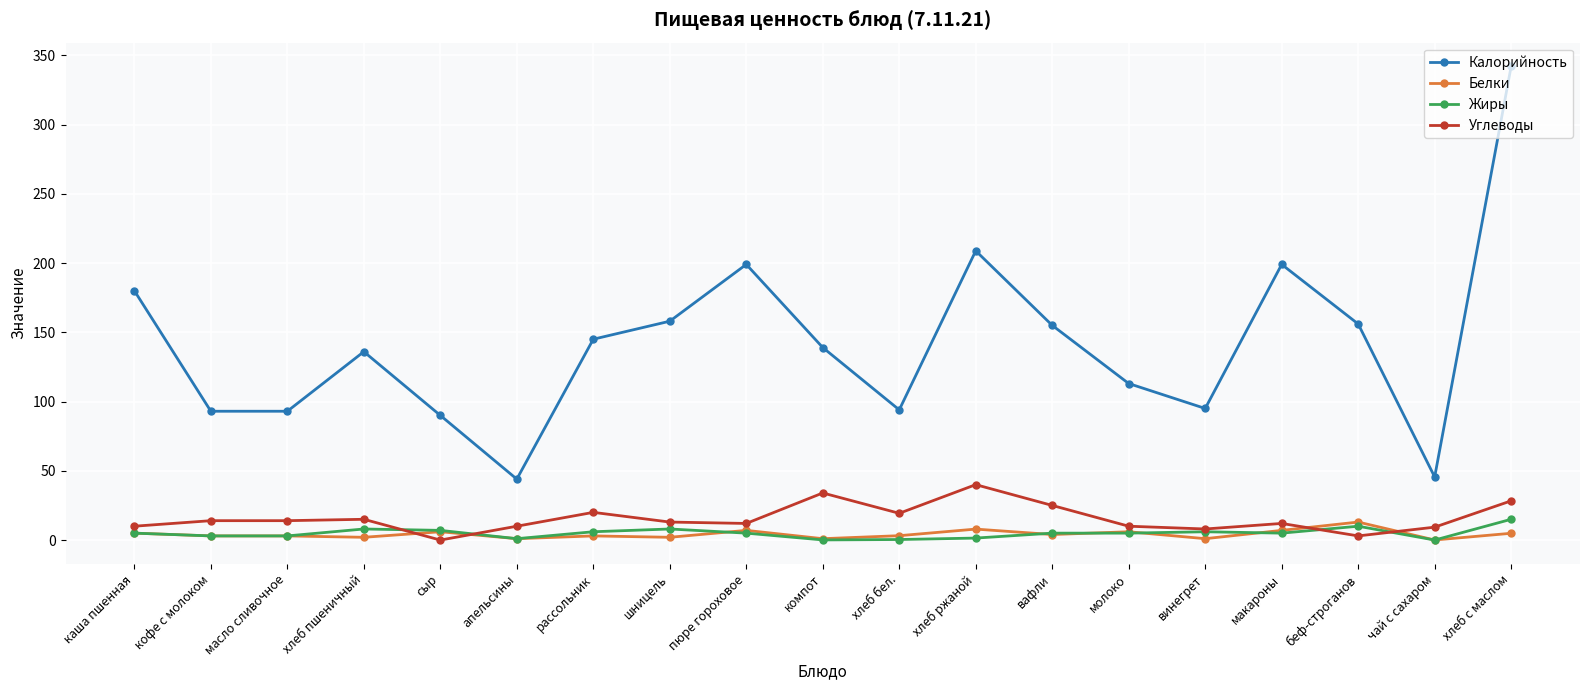

What is the difference between the maximum and minimum values in the Калорийность series?

298.0